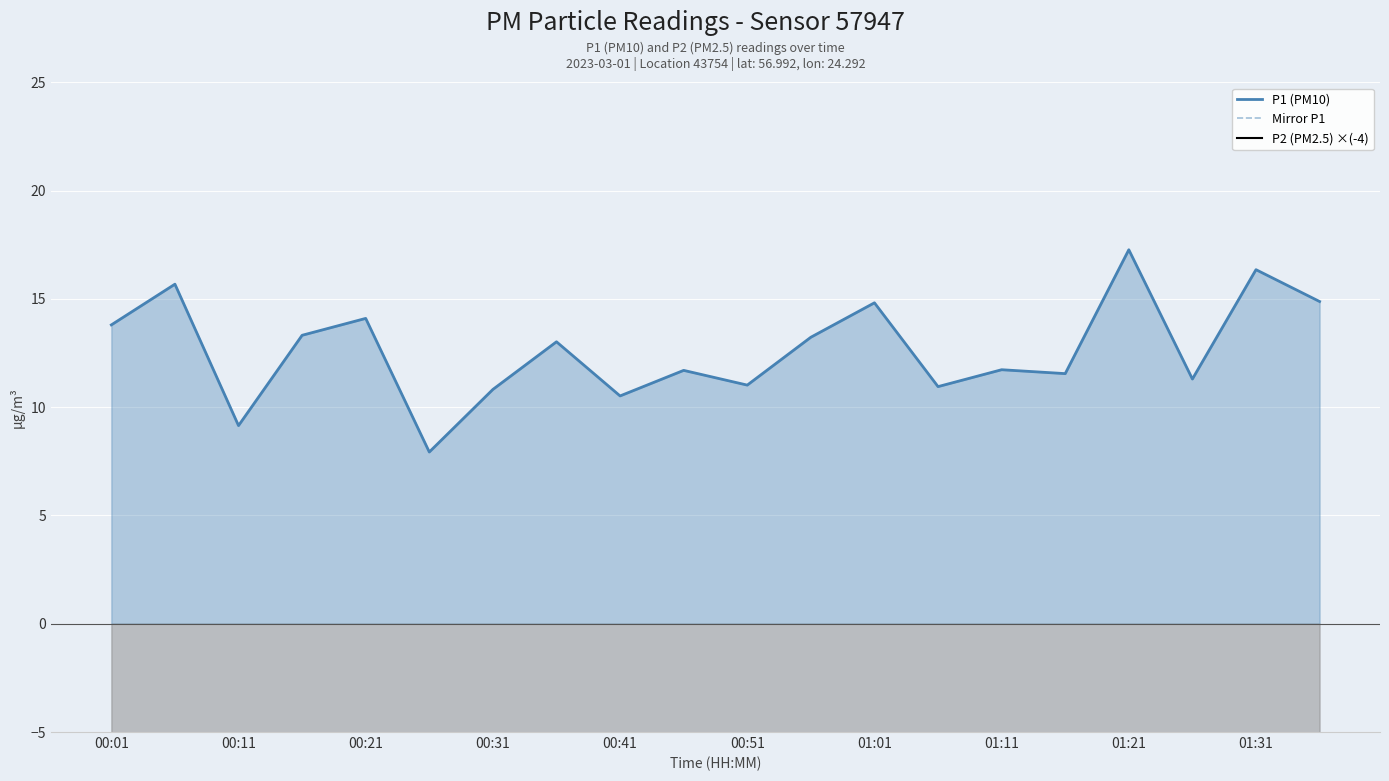

The value of P1 (PM10) at 01:11 is 11.7. True or false?

True